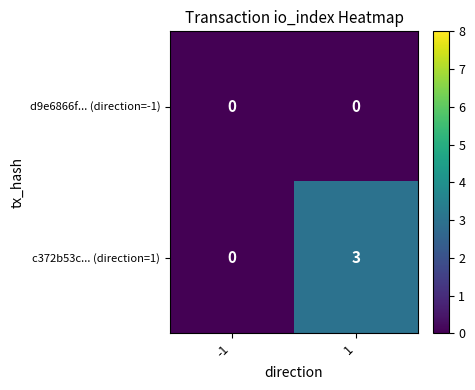

What is the sum of the c372b53c... (direction=1) values at 1 and -1?

3